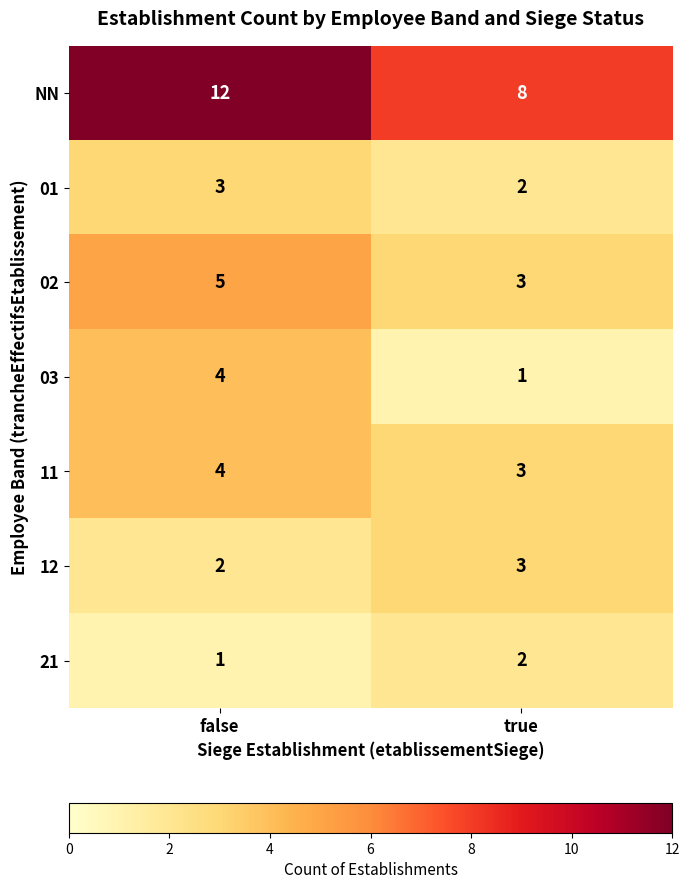

What is the sum of all 02 values?

8